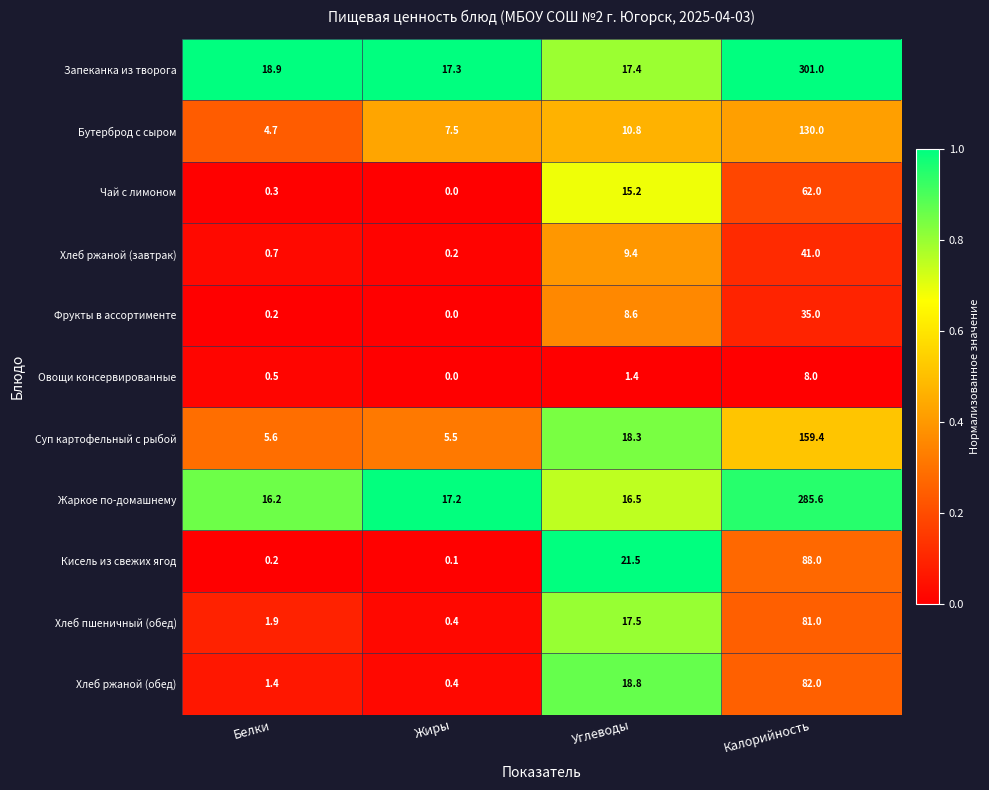

List the series in order of their peak value, highest first.

Запеканка из творога, Жаркое по-домашнему, Суп картофельный с рыбой, Бутерброд с сыром, Кисель из свежих ягод, Хлеб ржаной (обед), Хлеб пшеничный (обед), Чай с лимоном, Хлеб ржаной (завтрак), Фрукты в ассортименте, Овощи консервированные